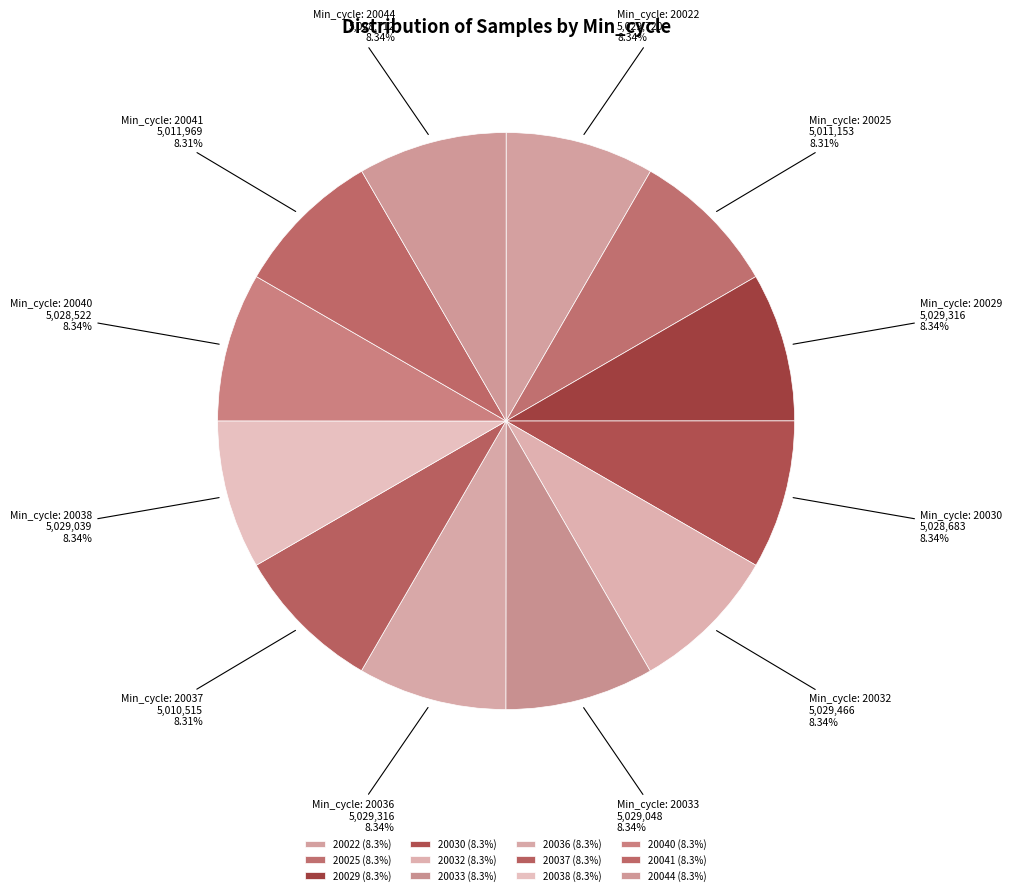

Which category has the biggest portion of the pie?

20022